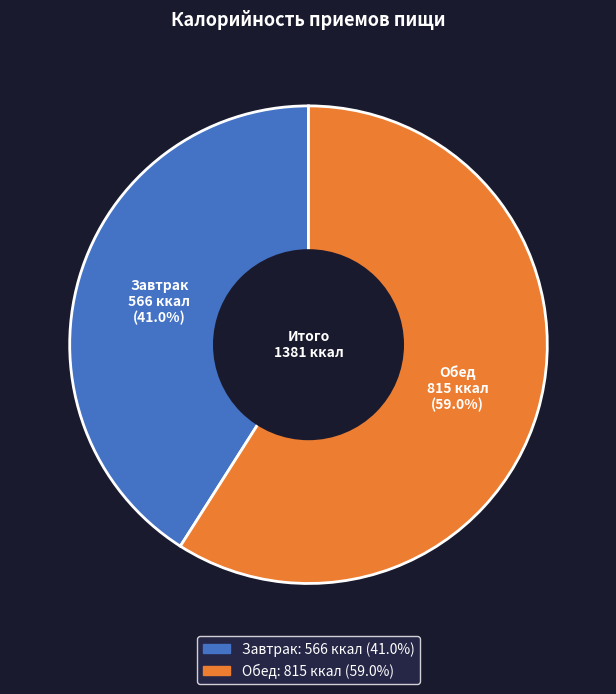

To the nearest percent, what percentage of the pie is Обед?

59%